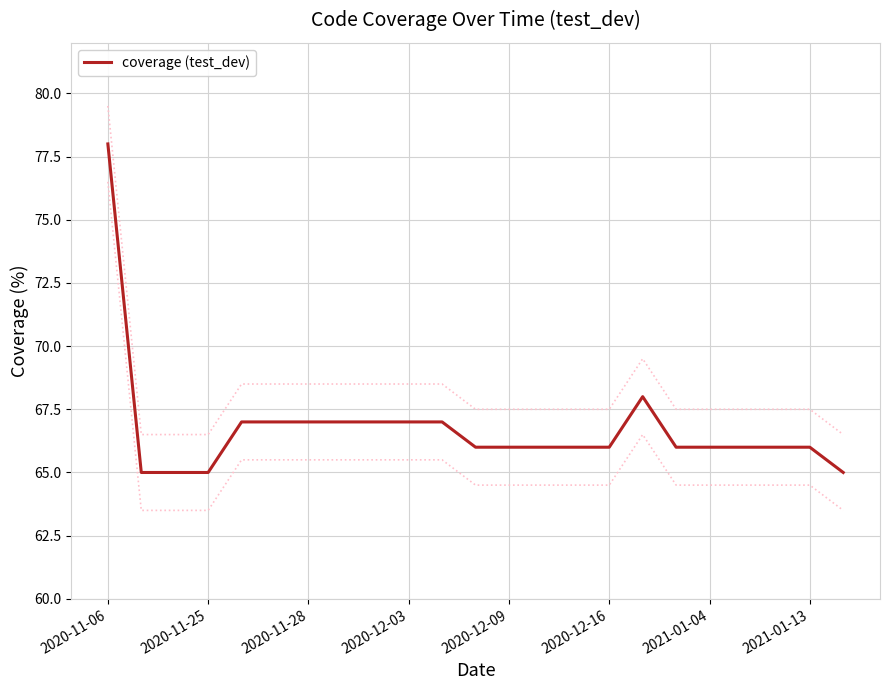

Reading right to left, what are all the values shown in this chart?

65	66	66	66	66	66	68	66	66	66	66	66	67	67	67	67	67	67	67	65	65	65	78